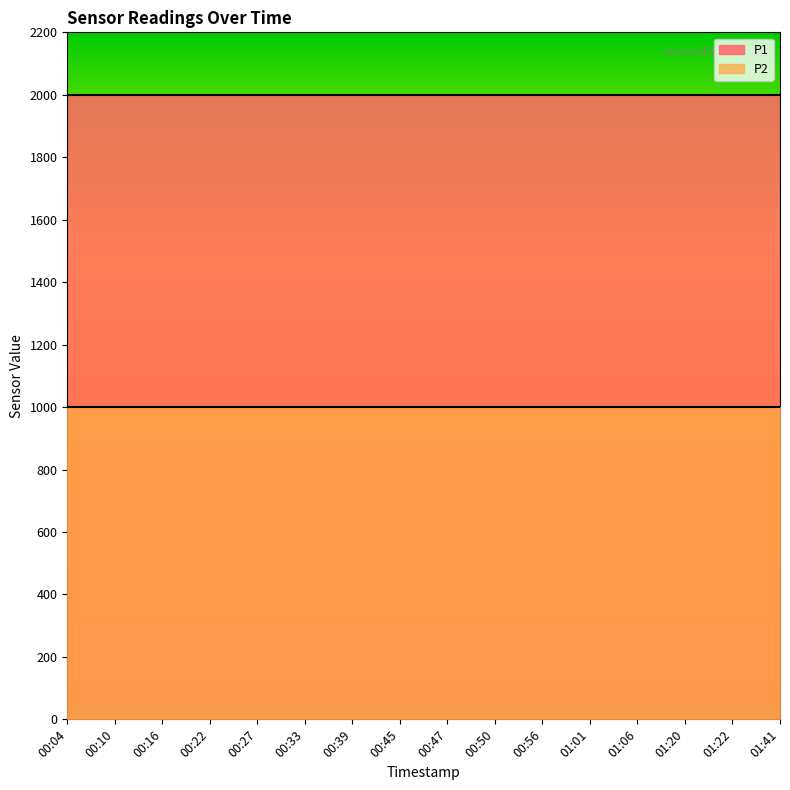

Which series has the largest total across all categories?

P1